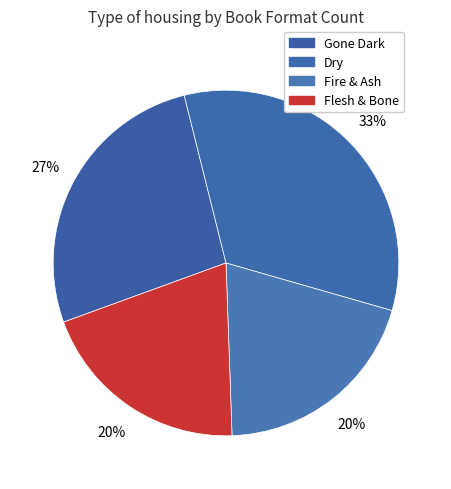

The Flesh & Bone slice represents 25% of the pie. True or false?

False